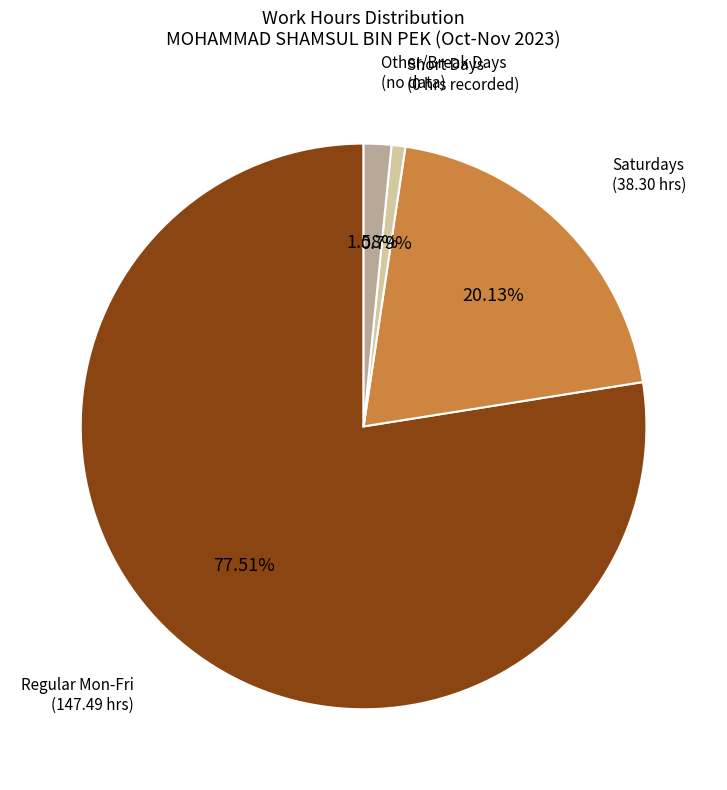

Count the number of slices in the pie.

4